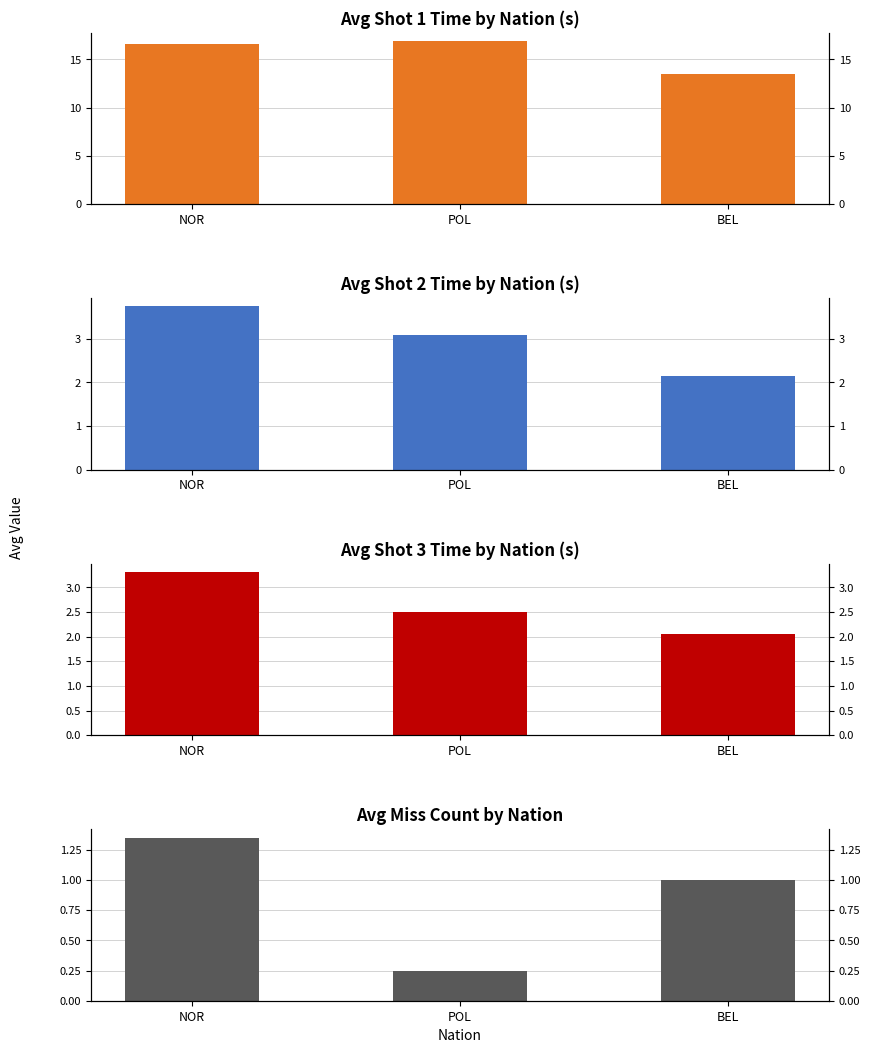

What is the total value across all series at NOR?

25.0